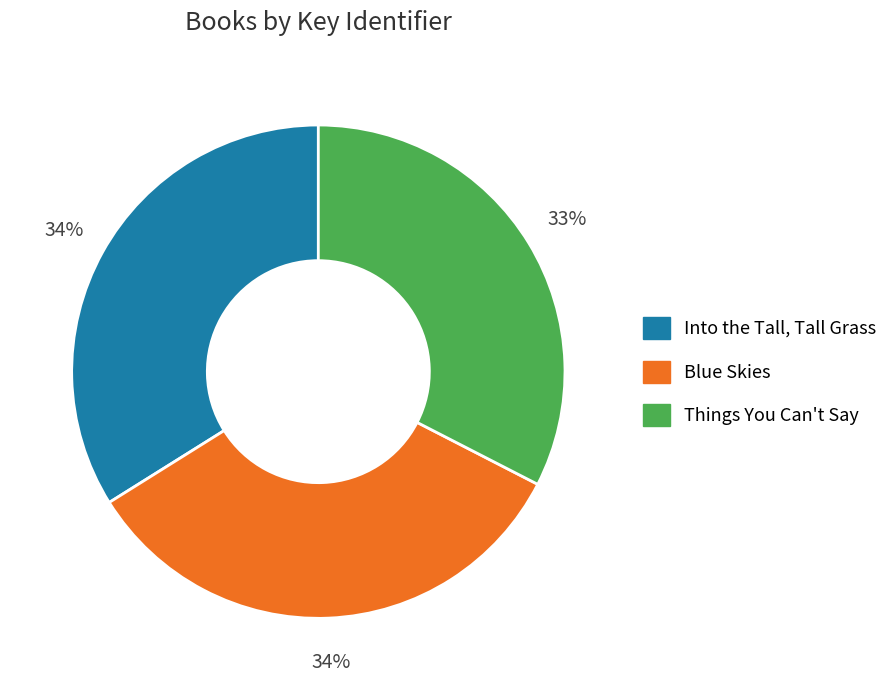

Does any single category account for the majority?

No